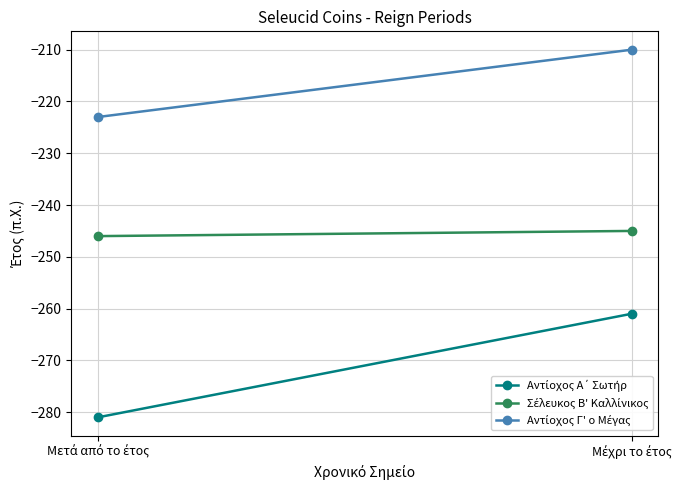

Count the number of categories in the chart.

2